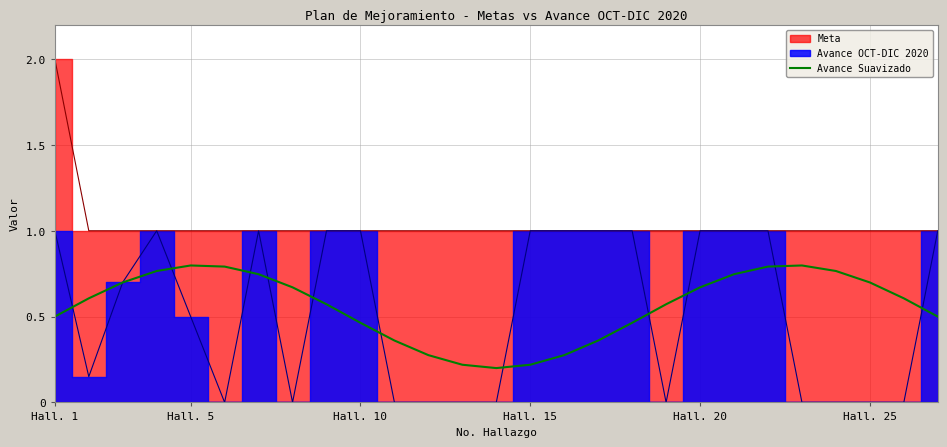

Does the chart display data point markers on the line(s)?

No